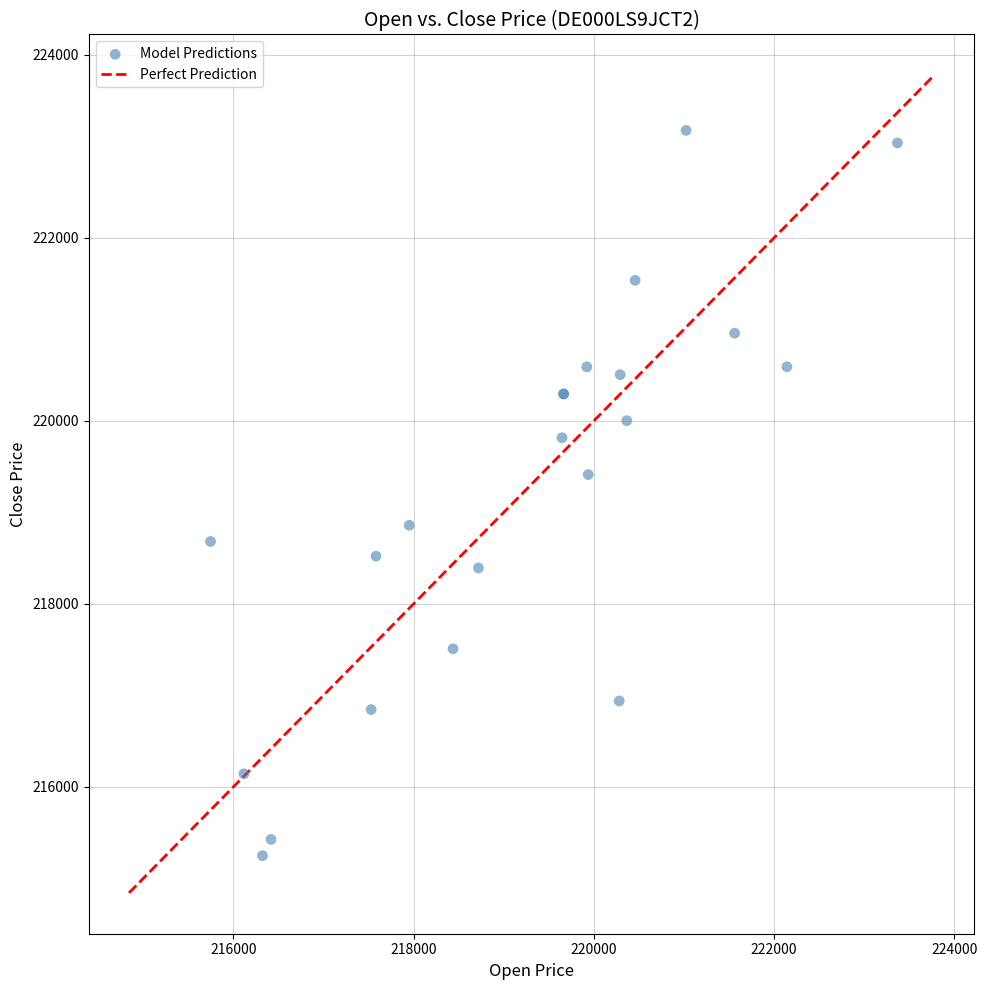

What Y value in the scatter plot is closest to 219210?

219412